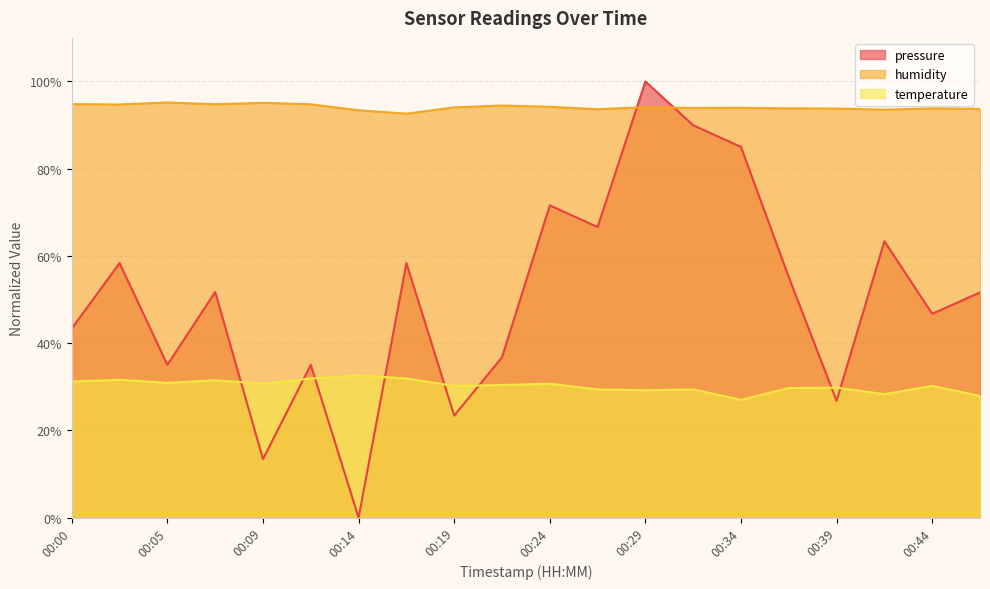

What is the difference between the highest and lowest values at 00:24?

63.5